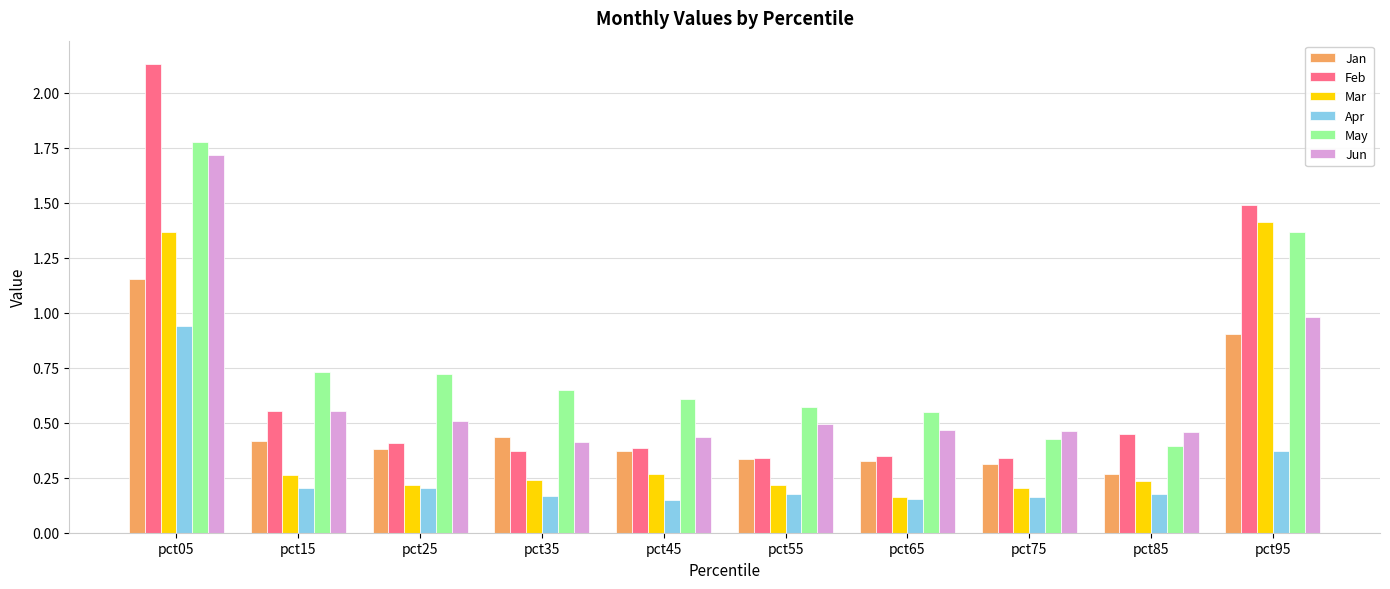

Which category has the highest value across all series?

pct05